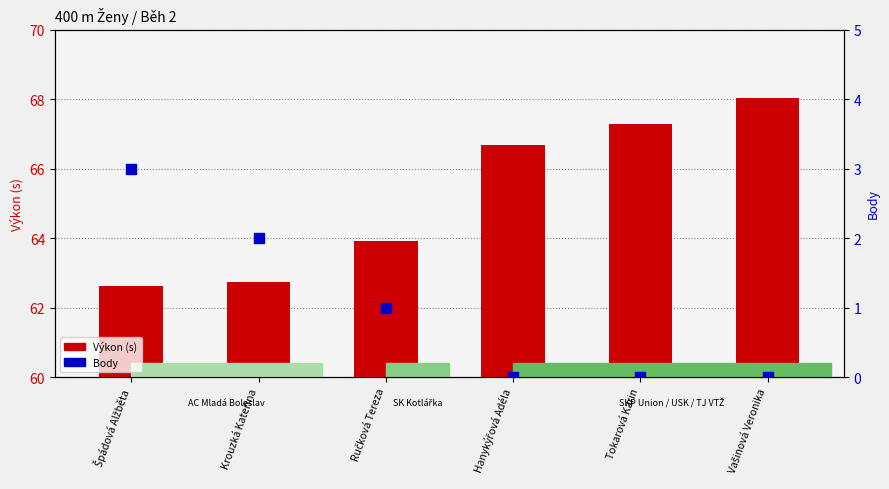

What is the total value across all series at Krouzká Kateřina?

64.7